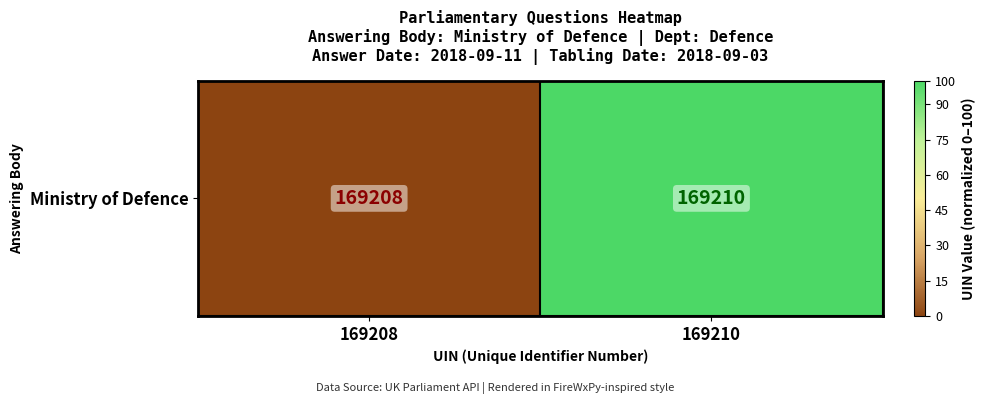

How many data points are above 99?

1